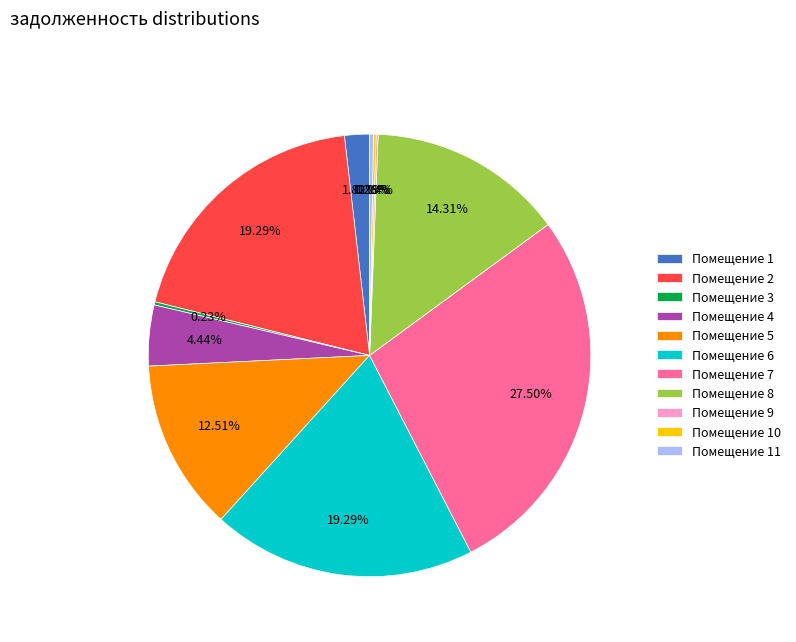

Which has a higher value, Помещение 2 or Помещение 4?

Помещение 2